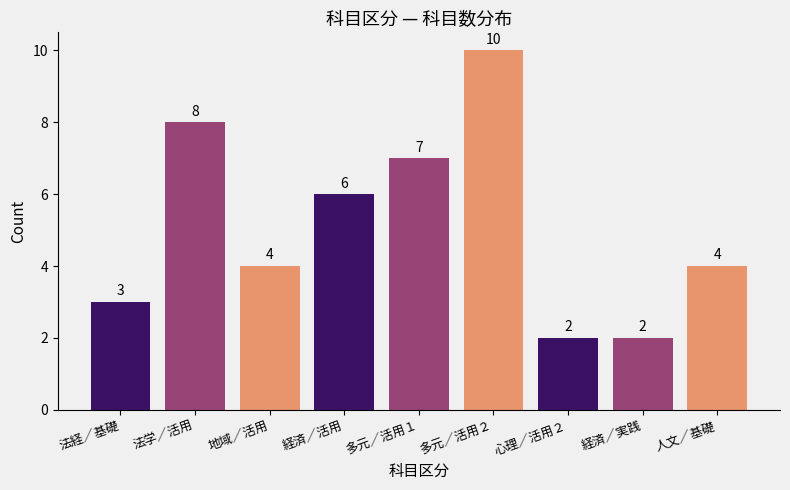

Reading left to right, what are all the values shown in this chart?

法経／基礎=3	法学／活用=8	地域／活用=4	経済／活用=6	多元／活用１=7	多元／活用２=10	心理／活用２=2	経済／実践=2	人文／基礎=4